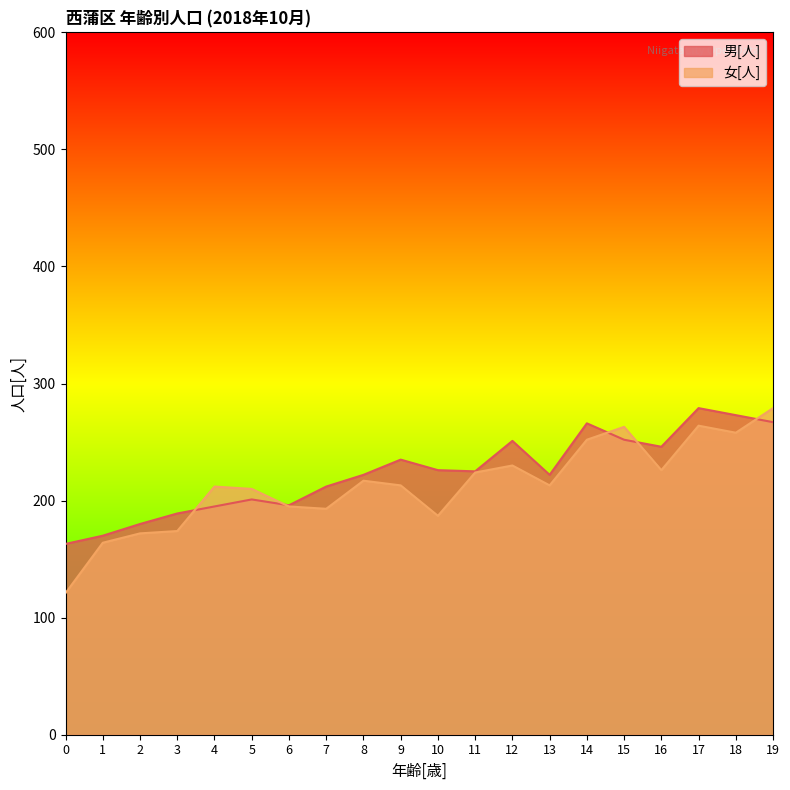

Where is 男[人] nearest to the value 221?

8